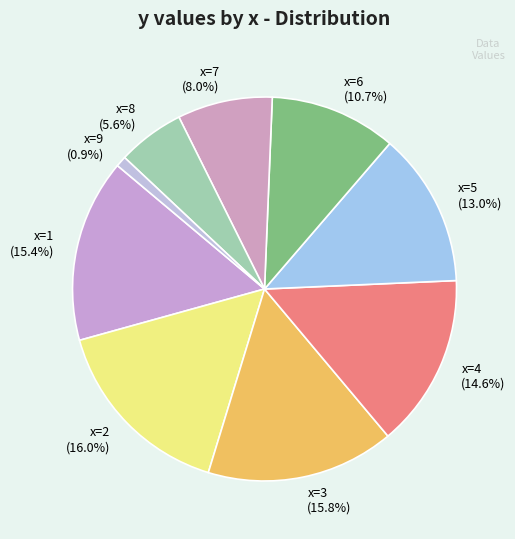

How many segments does this pie chart have?

9